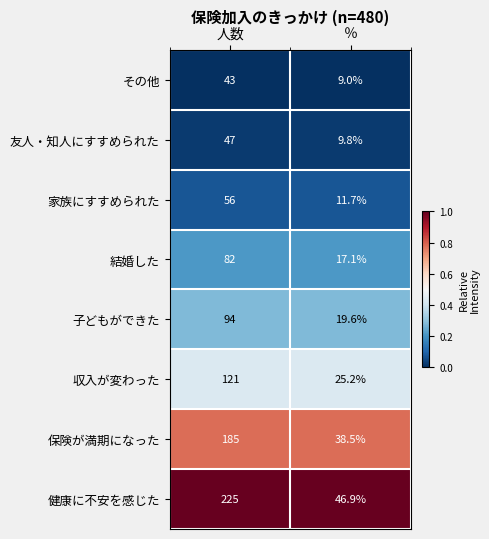

What is the difference between the maximum and minimum values in the 友人・知人にすすめられた series?

37.2